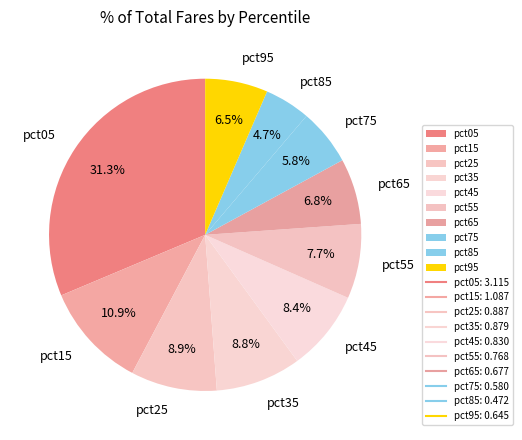

True or false: pct25 accounts for 19% of the total.

False